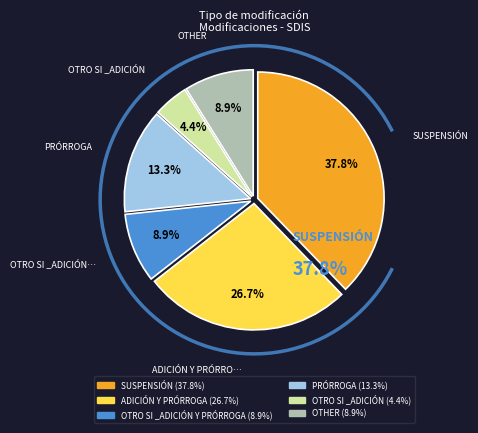

How many segments does this pie chart have?

6